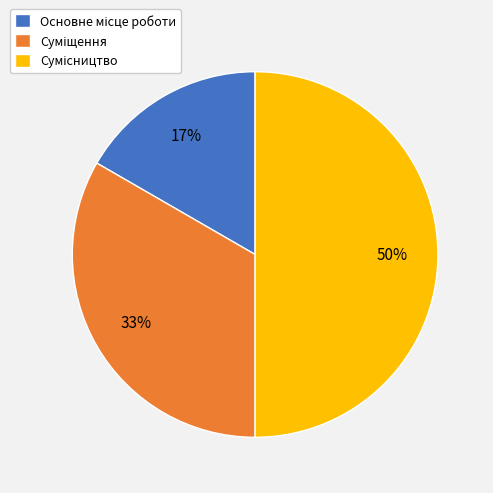

Count the number of slices in the pie.

3